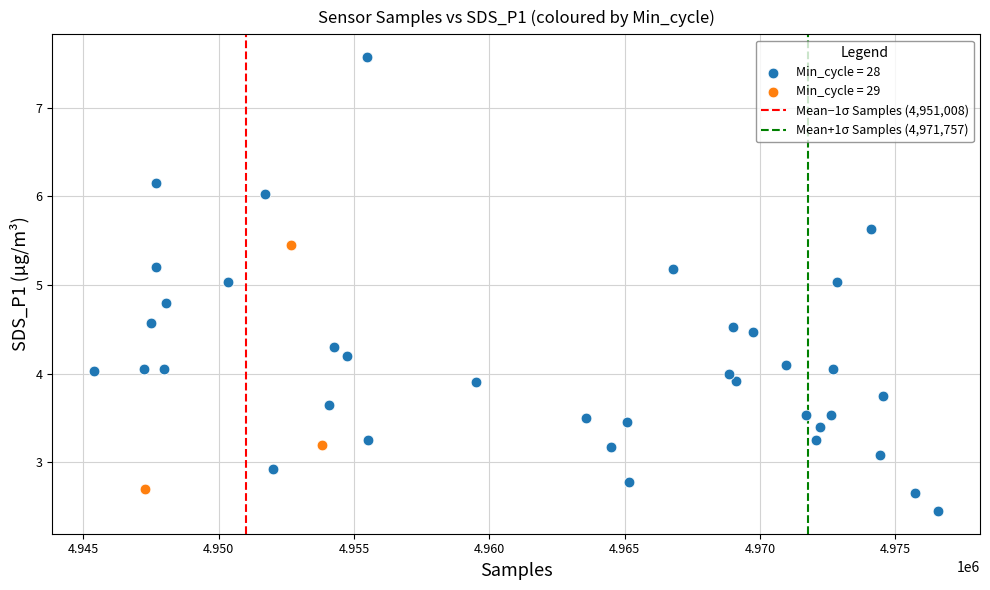

Which series reaches the minimum Y coordinate?

Min_cycle = 28